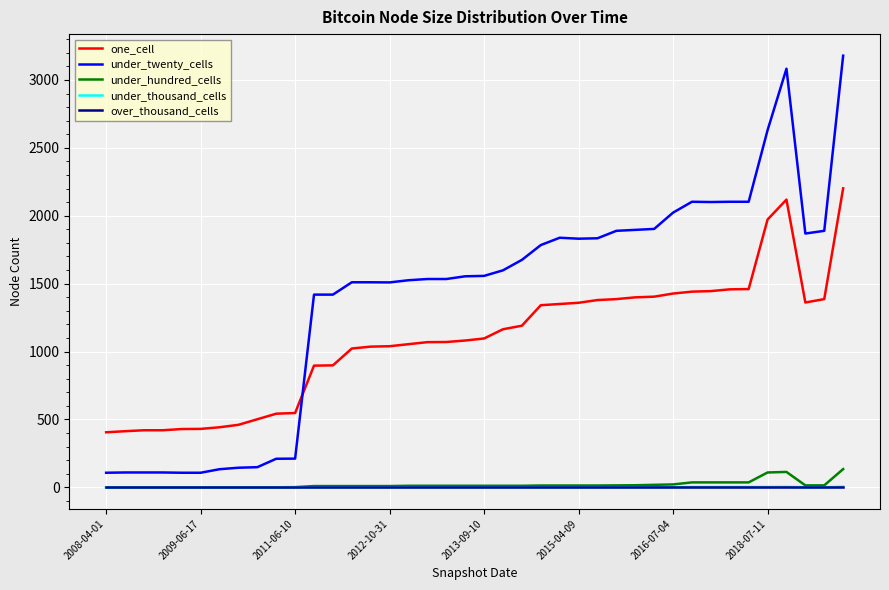

Which series has the largest total across all categories?

under_twenty_cells